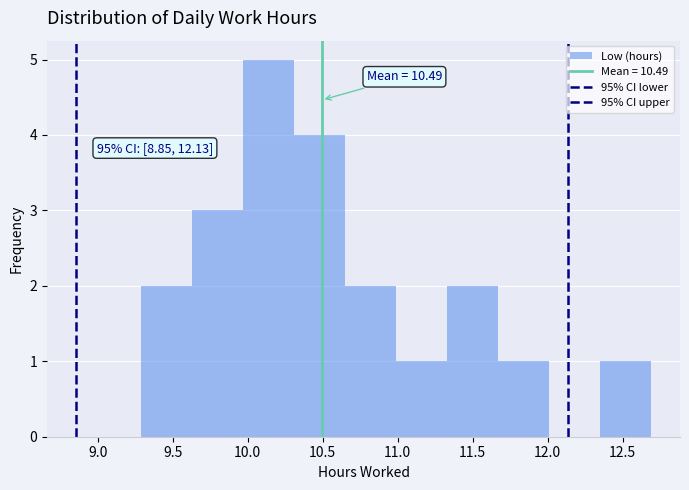

Over which range of the x-axis is the bar tallest?

9.97 to 10.31